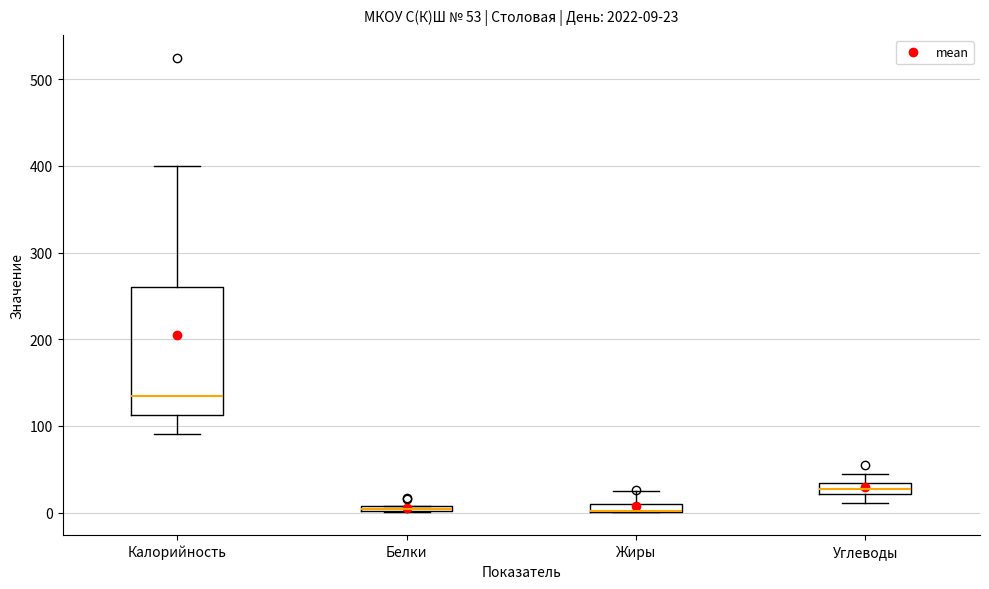

Comparing the boxes themselves (not the whiskers), which one is the tallest?

Калорийность